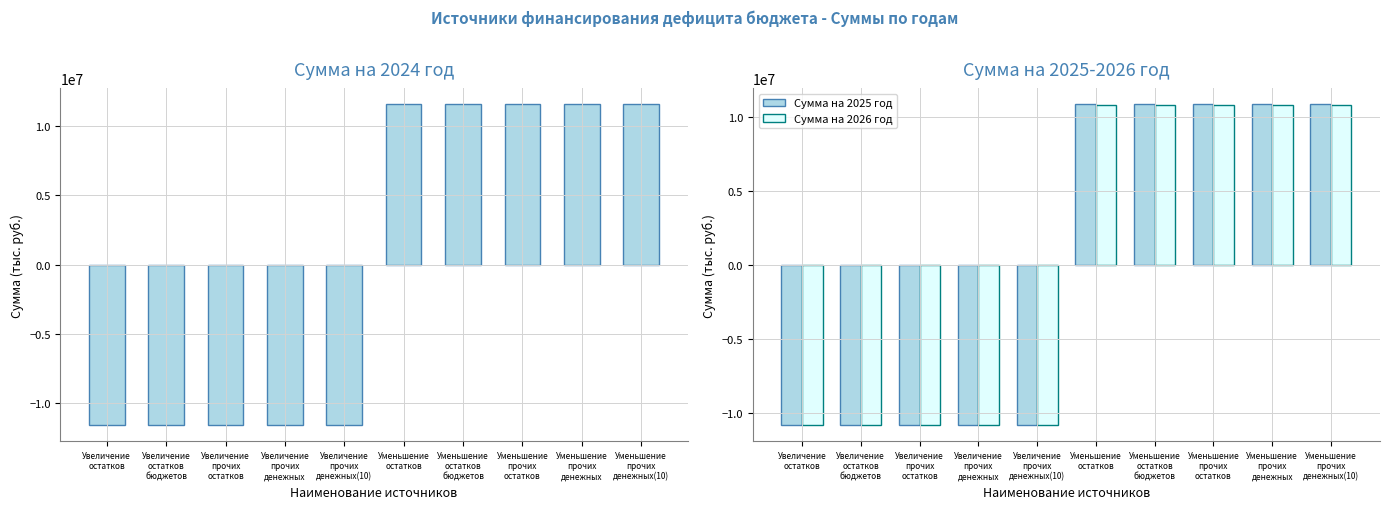

List the labels in order of Сумма на 2025 год value, smallest first.

Увеличение
остатков, Увеличение
остатков
бюджетов, Увеличение
прочих
остатков, Увеличение
прочих
денежных, Увеличение
прочих
денежных(10), Уменьшение
остатков, Уменьшение
остатков
бюджетов, Уменьшение
прочих
остатков, Уменьшение
прочих
денежных, Уменьшение
прочих
денежных(10)